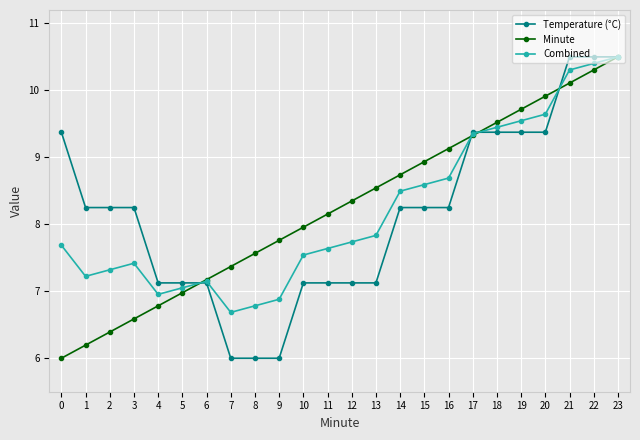

What is the sum of the Combined values at 11 and 0?

15.3